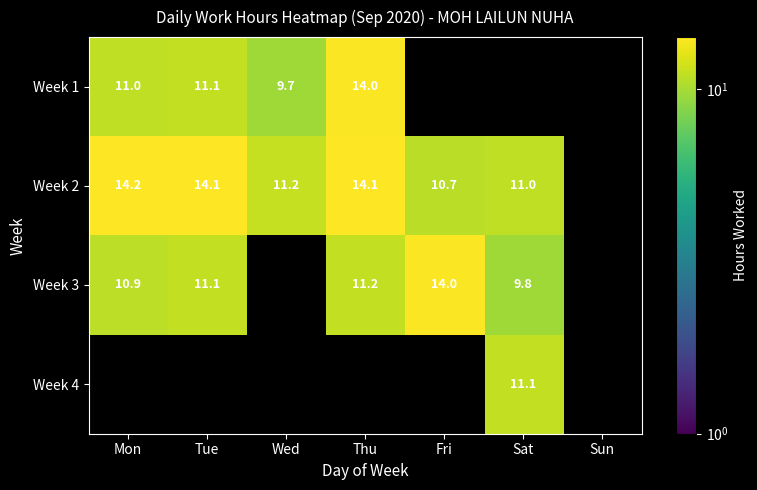

The value of Week 2 at Mon is 21.3. True or false?

False